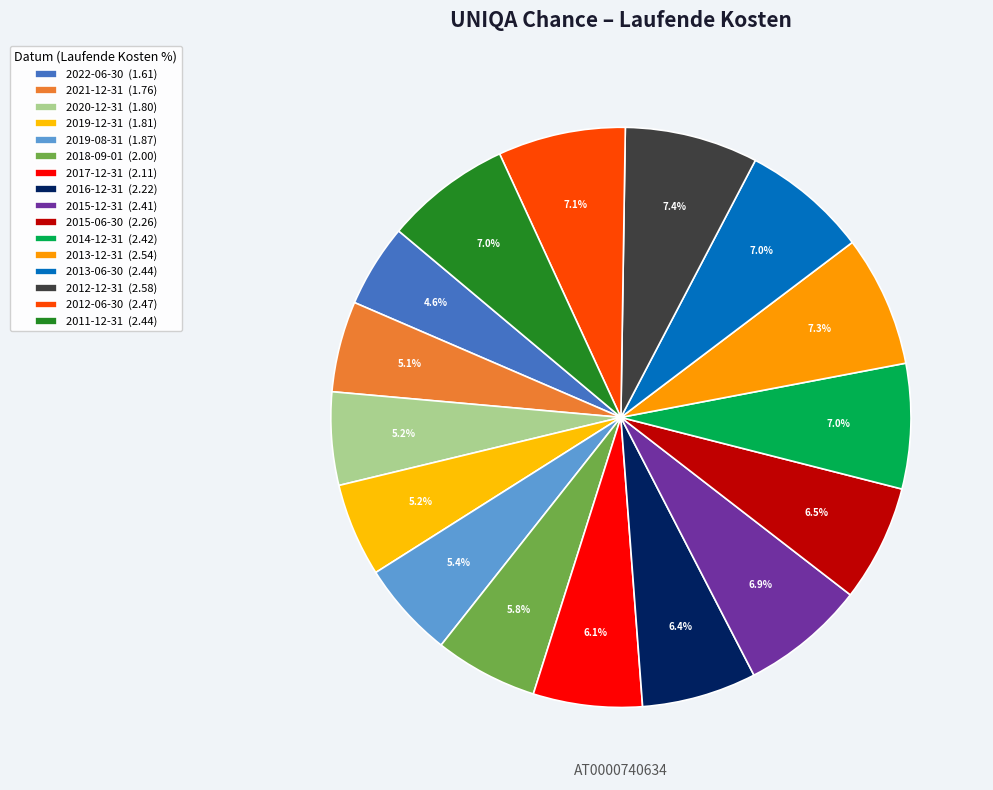

True or false: 2017-12-31 accounts for 6% of the total.

True